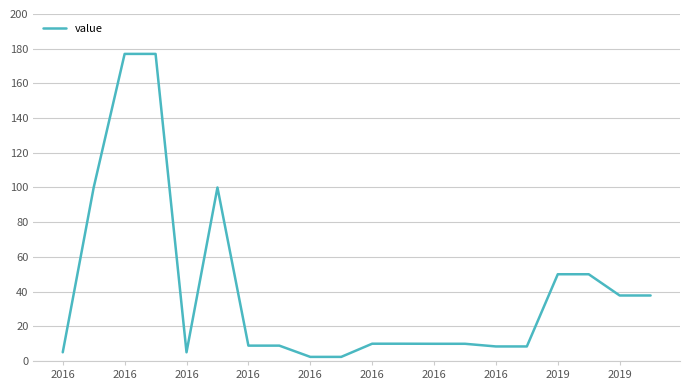

How many lines are shown in the chart?

1